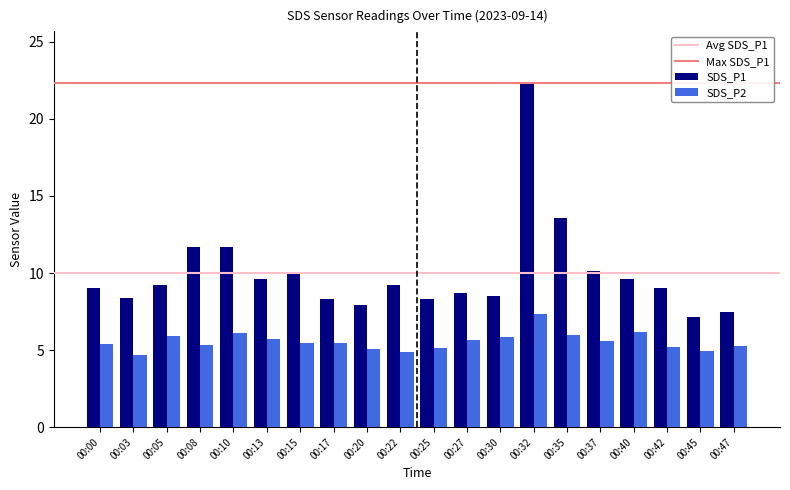

What is the maximum value for SDS_P2?

7.3